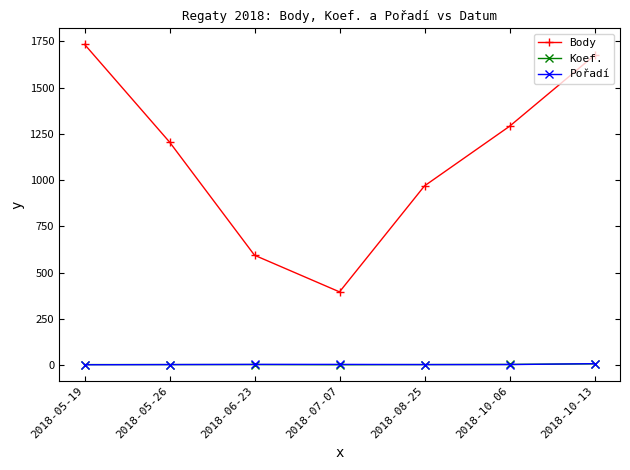

What is the maximum value shown in the chart?

1734